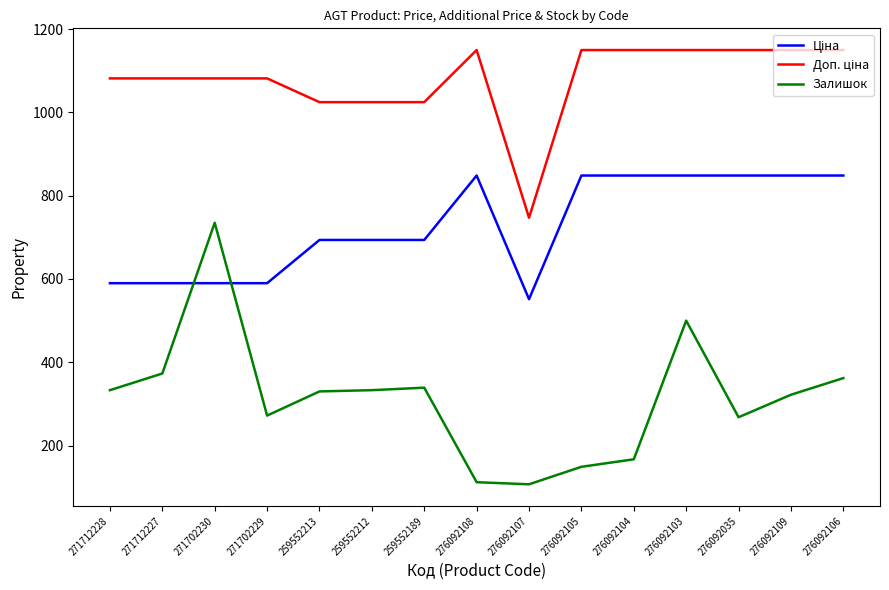

At how many categories does at least one series exceed 779?

14